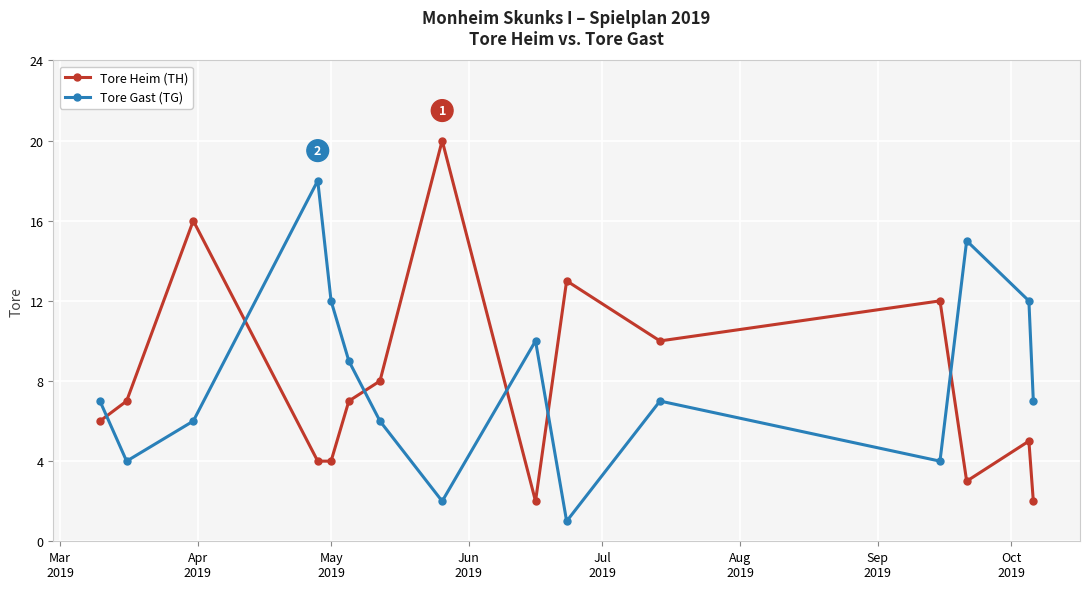

At how many categories does at least one series exceed 5?

15